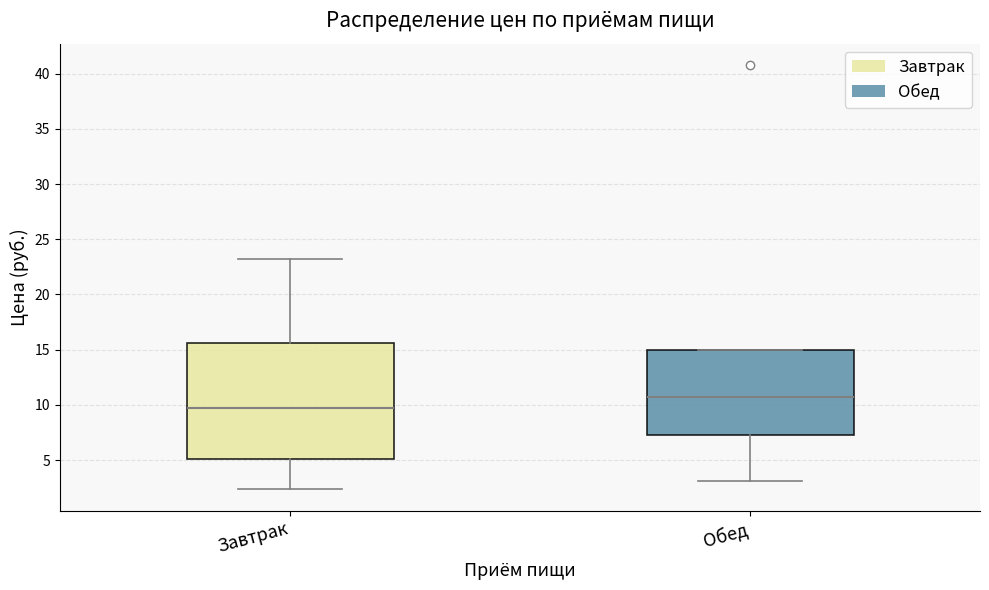

Reading left to right, transcribe this box plot: for each box, give where its median line is, the range the box spans, and where its two whiskers end, as read against the y-axis. The values are not printed on the chart, so give them approximately, as read against the axis.

Завтрак: median 9.5, box 5.0 to 15.5, whiskers 2.5 to 23.0
Обед: median 10.5, box 7.5 to 15.0, whiskers 3.0 to 15.0